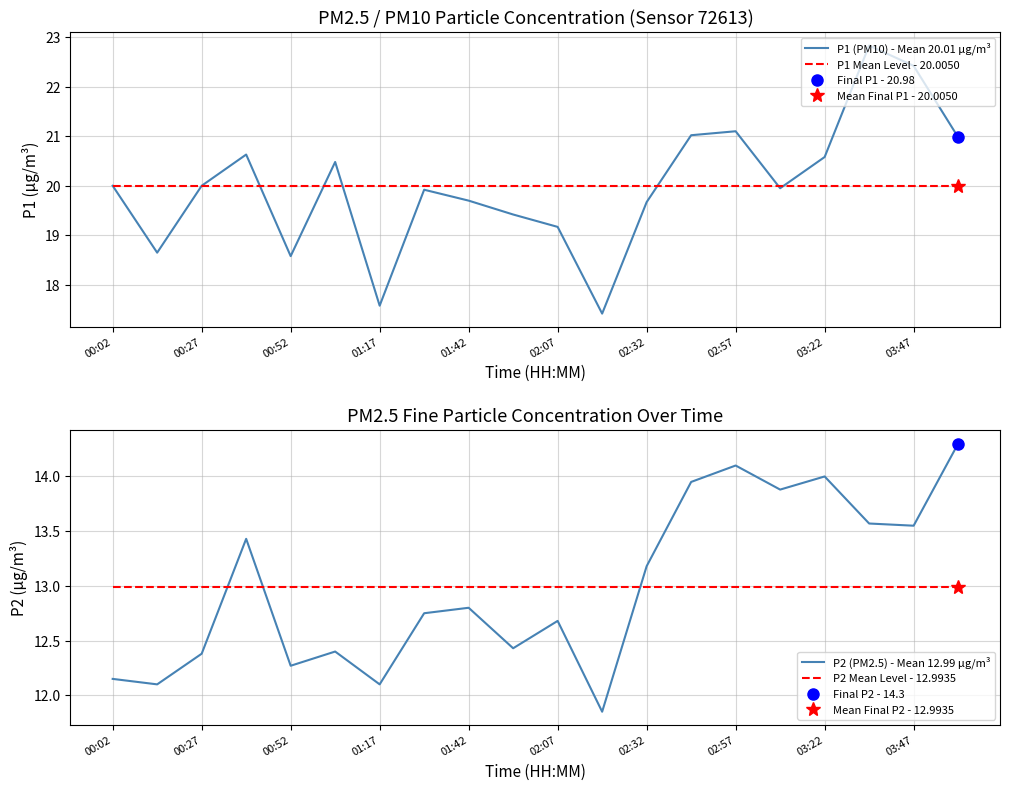

The value of P2 Mean Level - 12.9935 at 17 is 4.7. True or false?

False